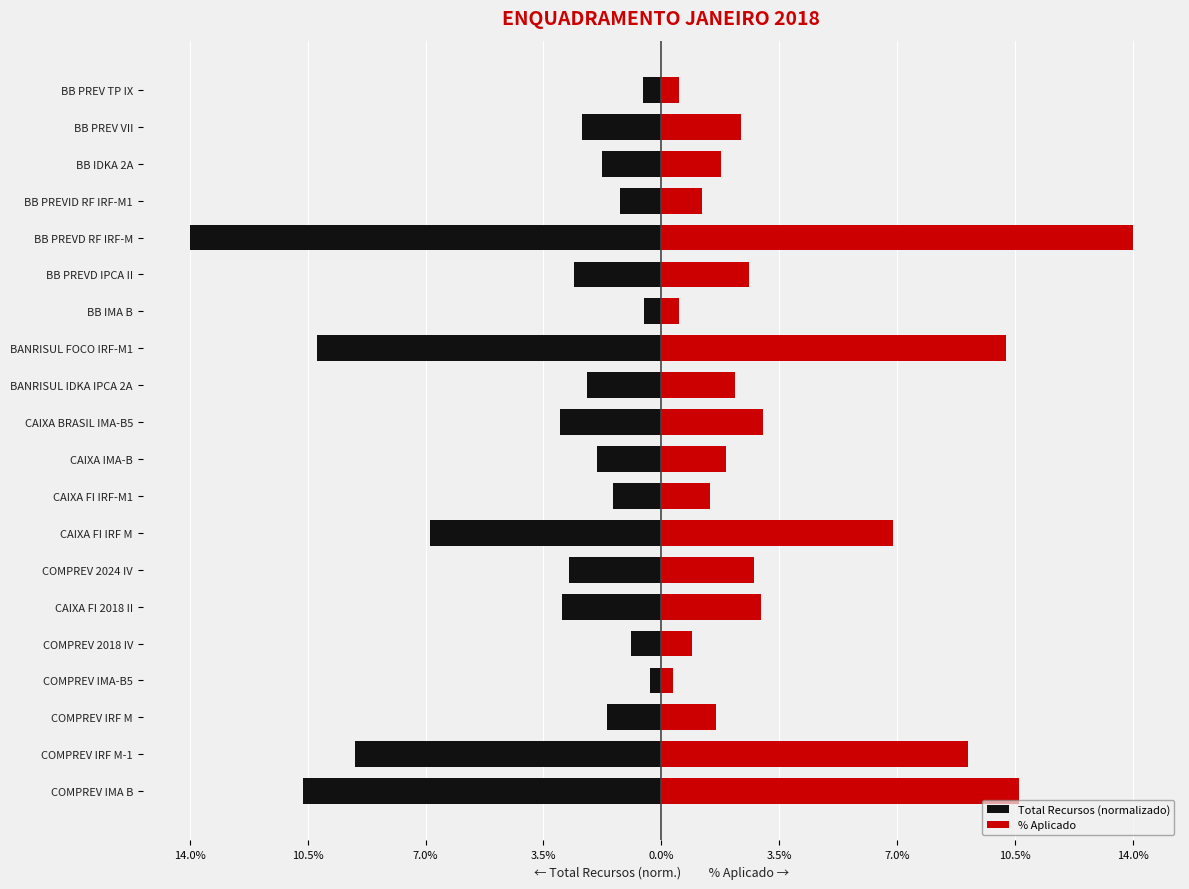

Reading left to right, what are all the values shown in this chart?

Total Recursos (normalizado): -10.6	-9.1	-1.6	-0.3	-0.9	-3.0	-2.8	-6.9	-1.4	-1.9	-3.0	-2.2	-10.2	-0.5	-2.6	-14.0	-1.2	-1.8	-2.4	-0.5
% Aplicado: 10.6	9.1	1.6	0.3	0.9	3.0	2.8	6.9	1.4	1.9	3.0	2.2	10.2	0.5	2.6	14.0	1.2	1.8	2.4	0.5